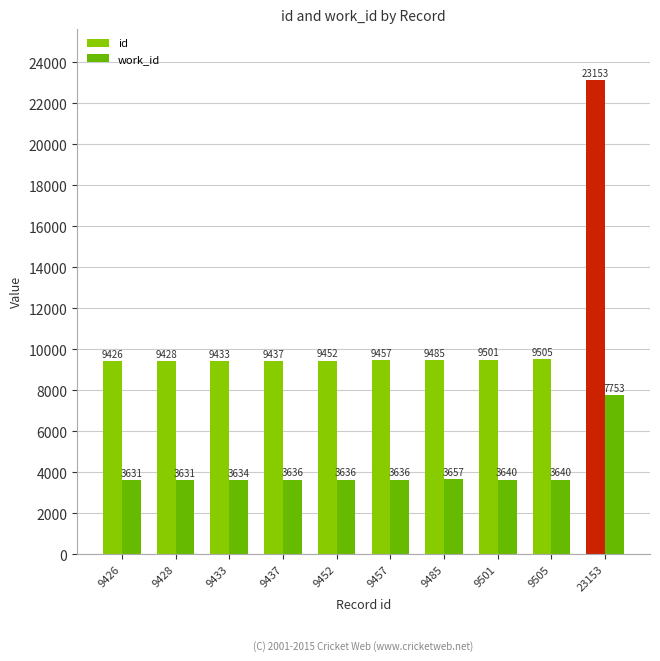

Reading left to right, extract all data points from this chart.

id: 9426=9426	9428=9428	9433=9433	9437=9437	9452=9452	9457=9457	9485=9485	9501=9501	9505=9505	23153=23153
work_id: 9426=3631	9428=3631	9433=3634	9437=3636	9452=3636	9457=3636	9485=3657	9501=3640	9505=3640	23153=7753